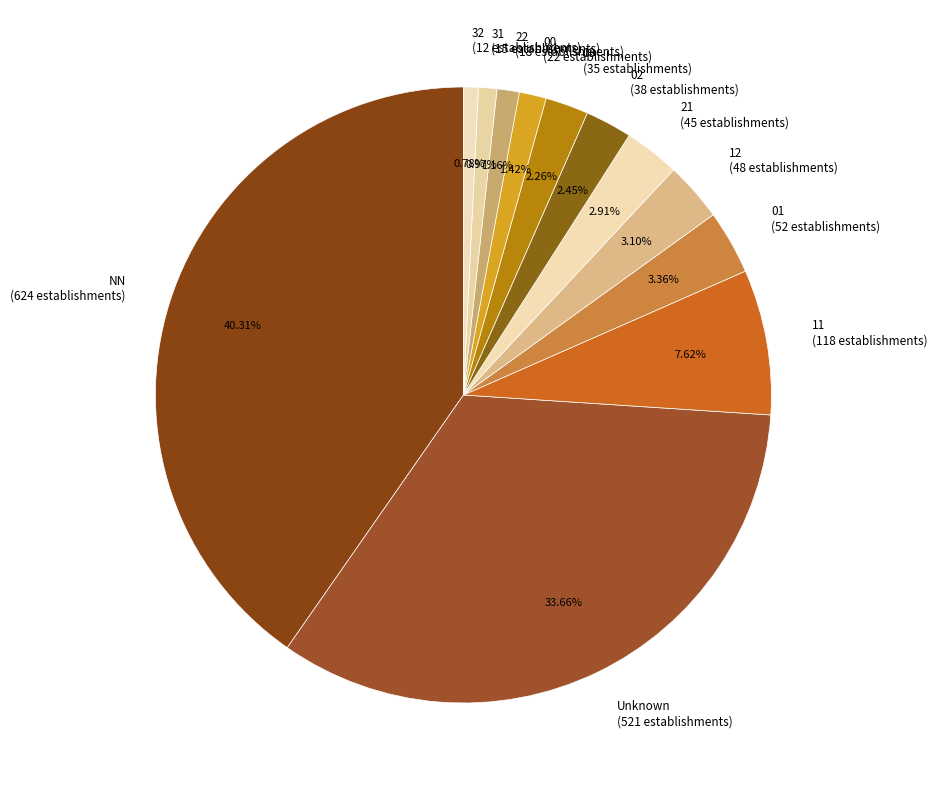

Is there any slice that represents more than half of the pie?

No